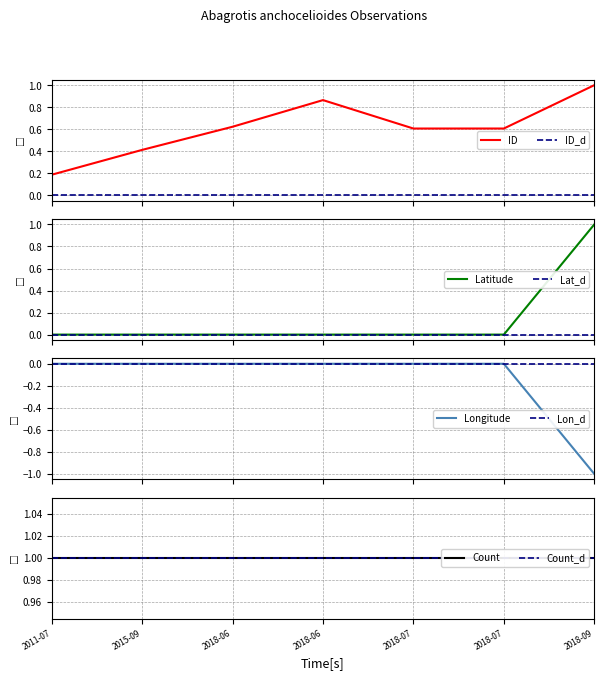

At which category is the sum across all series the highest?

2018-09